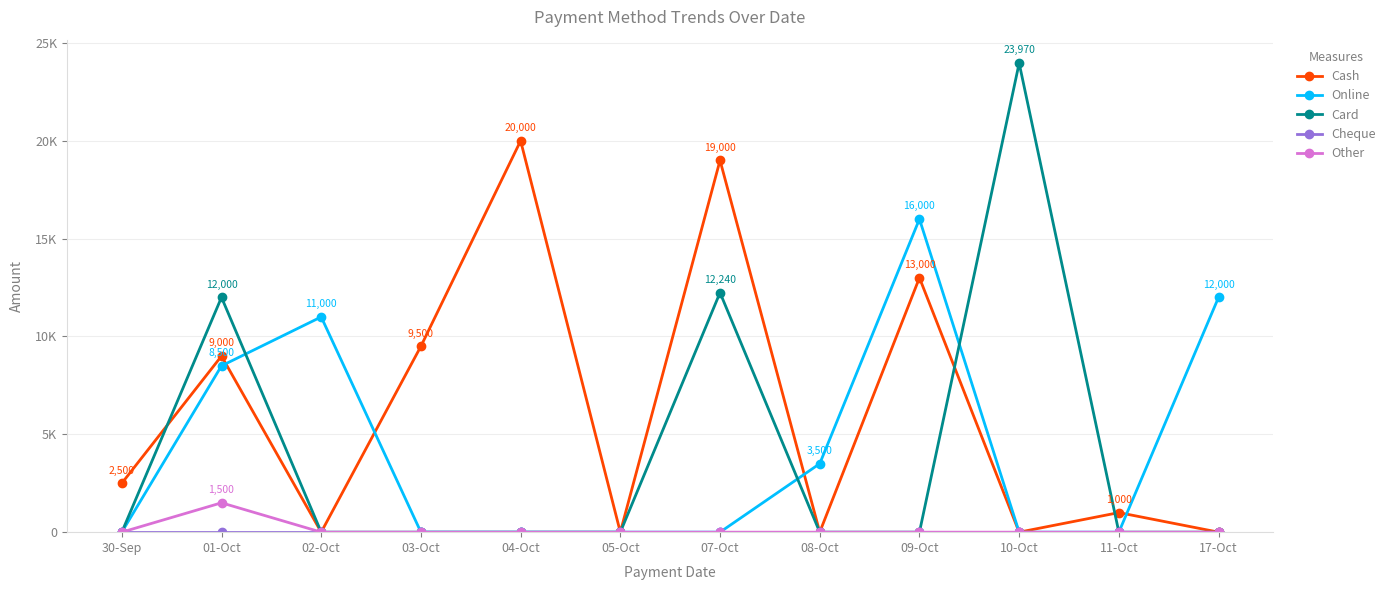

How many interior local peaks does the Cash series have?

5